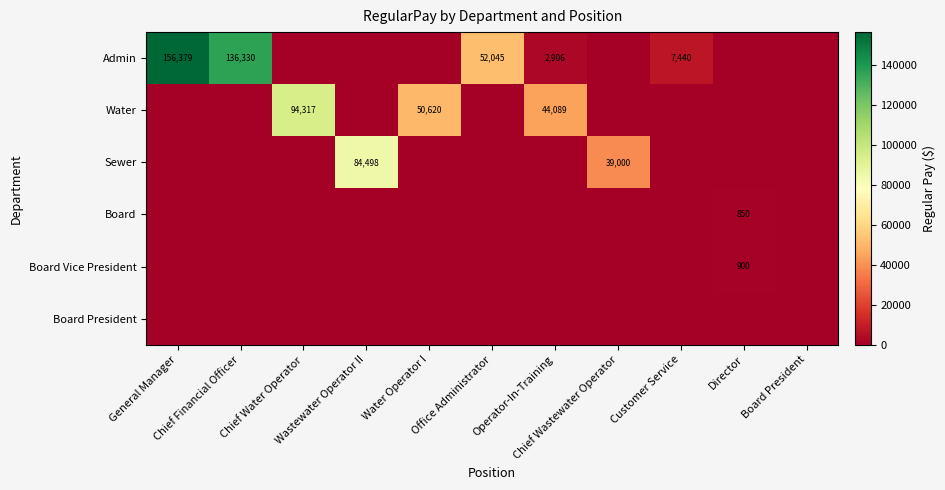

The Board Vice President series shows 1585 at Director. True or false?

False